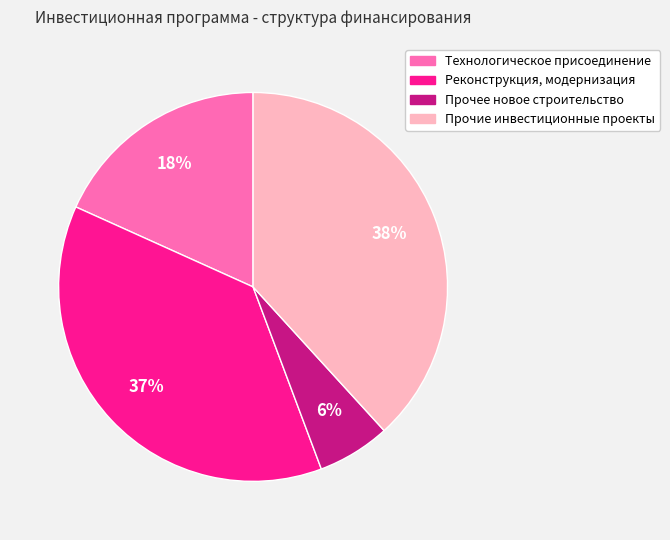

To the nearest percent, what percentage of the pie is Прочие инвестиционные проекты?

38%